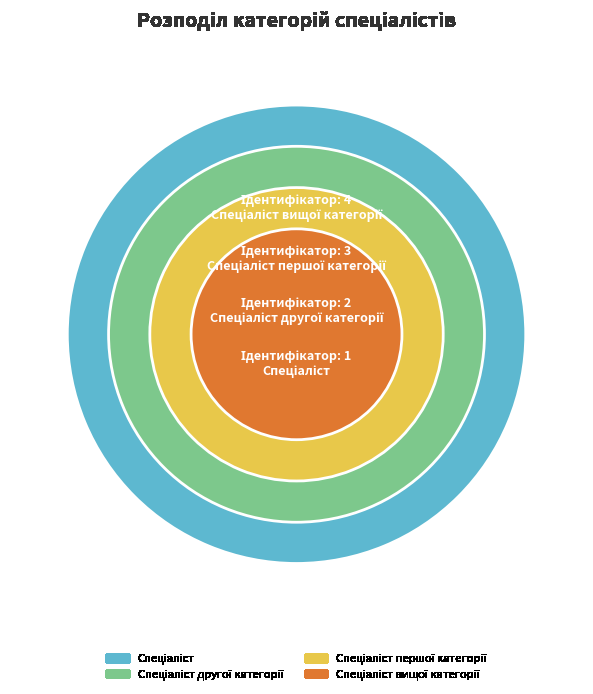

Which category has the smallest portion of the pie?

Спеціаліст